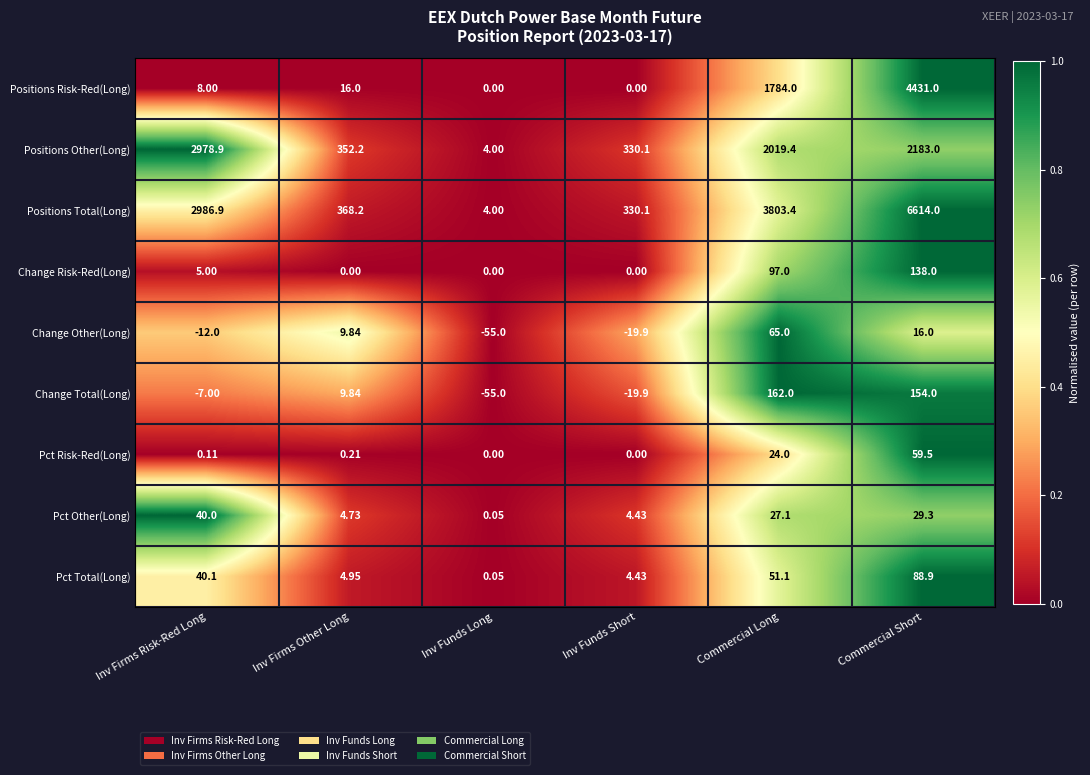

Which series has the largest range (max minus min)?

Positions Total(Long)